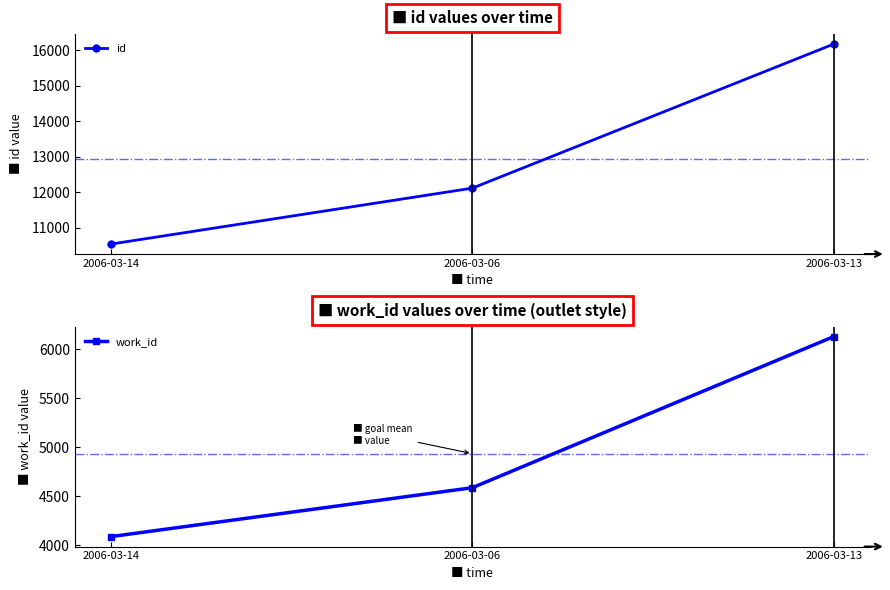

Which series has the widest spread of values?

id